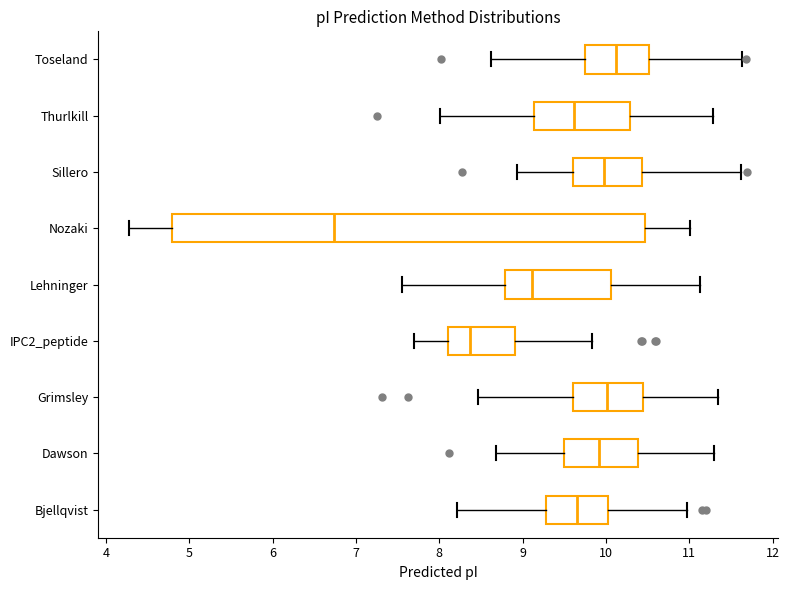

Reading bottom to top, transcribe this box plot: for each box, give where its median line is, the range the box spans, and where its two whiskers end, as read against the x-axis. The values are not printed on the chart, so give them approximately, as read against the axis.

Bjellqvist: median 9.7, box 9.3 to 10.0, whiskers 8.2 to 11.0
Dawson: median 9.9, box 9.5 to 10.4, whiskers 8.7 to 11.3
Grimsley: median 10.0, box 9.6 to 10.4, whiskers 8.5 to 11.3
IPC2_peptide: median 8.4, box 8.1 to 8.9, whiskers 7.7 to 9.8
Lehninger: median 9.1, box 8.8 to 10.1, whiskers 7.6 to 11.1
Nozaki: median 6.7, box 4.8 to 10.5, whiskers 4.3 to 11.0
Sillero: median 10.0, box 9.6 to 10.4, whiskers 8.9 to 11.6
Thurlkill: median 9.6, box 9.1 to 10.3, whiskers 8.0 to 11.3
Toseland: median 10.1, box 9.8 to 10.5, whiskers 8.6 to 11.6